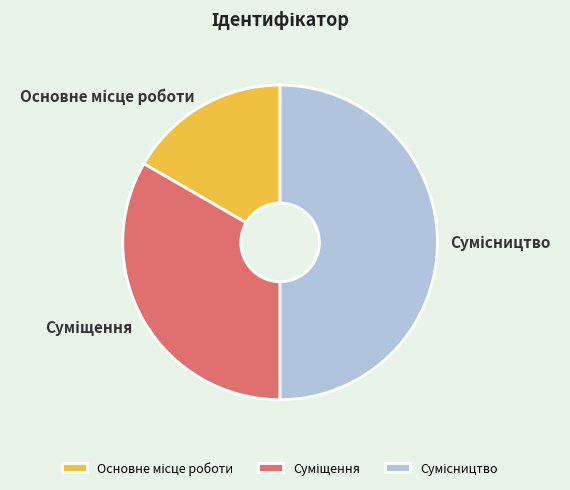

Rank the categories by value from lowest to highest.

Основне місце роботи, Суміщення, Сумісництво